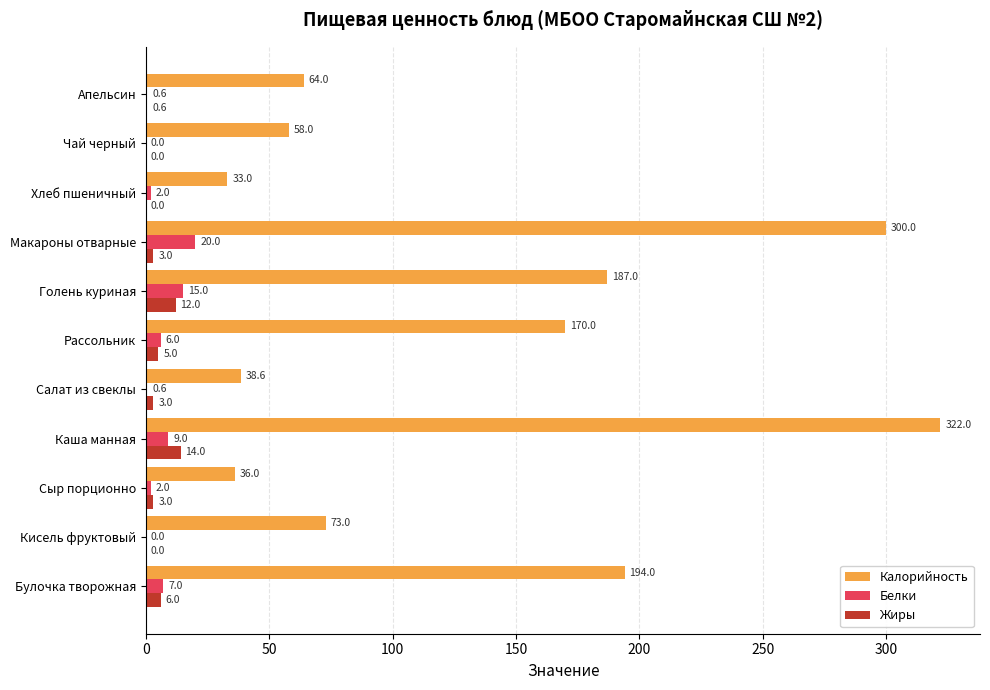

Which series has the largest total across all categories?

Калорийность